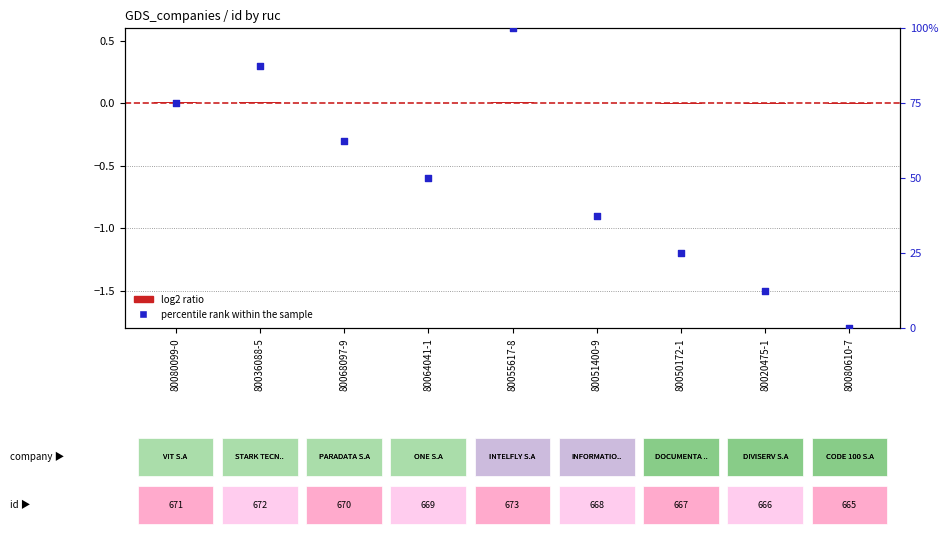

At which category is the sum across all series the highest?

80055617-8